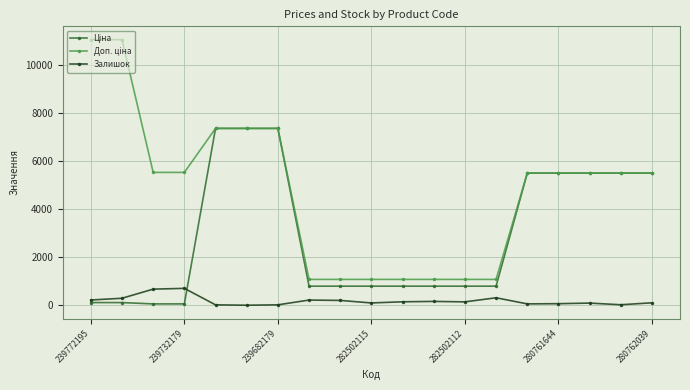

What is the maximum value shown in the chart?

11055.0